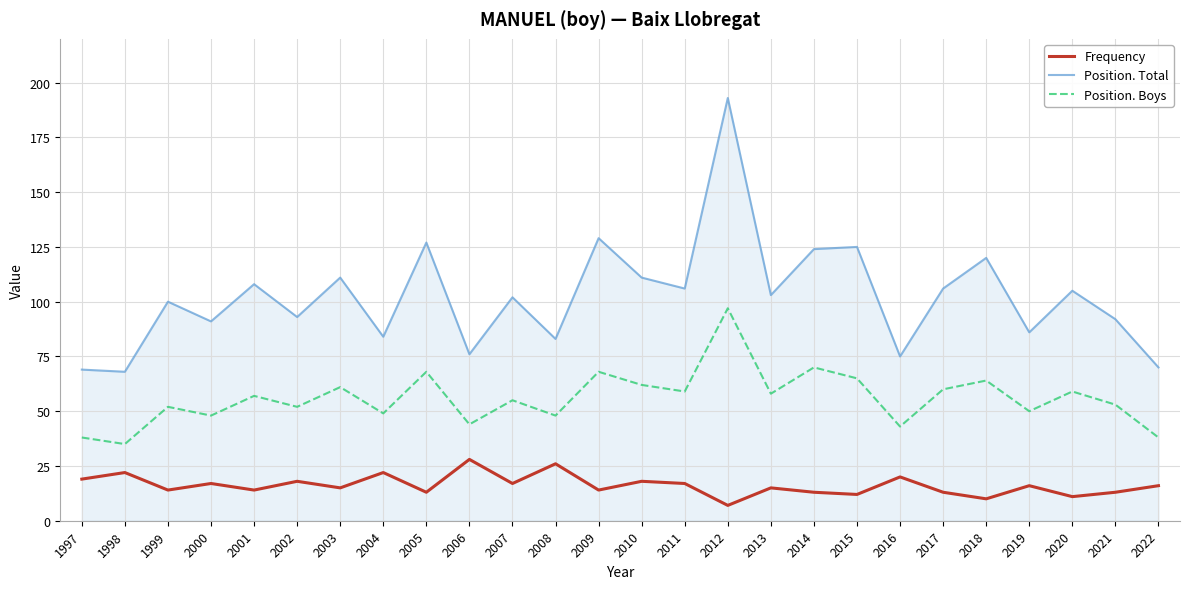

Which series has the largest total across all categories?

Position. Total